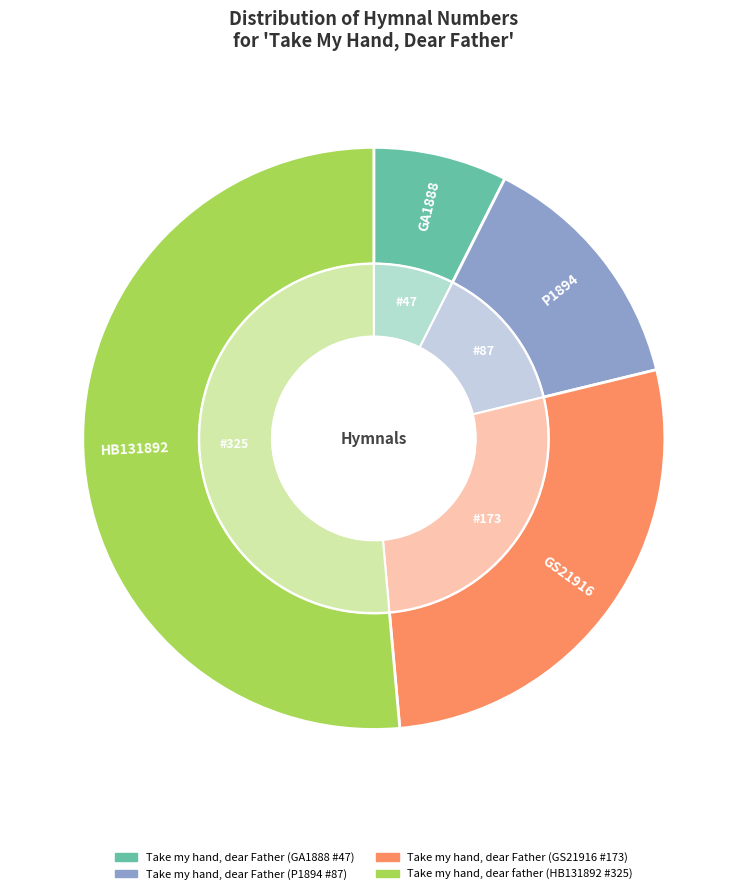

Is there a majority slice in this chart?

Yes